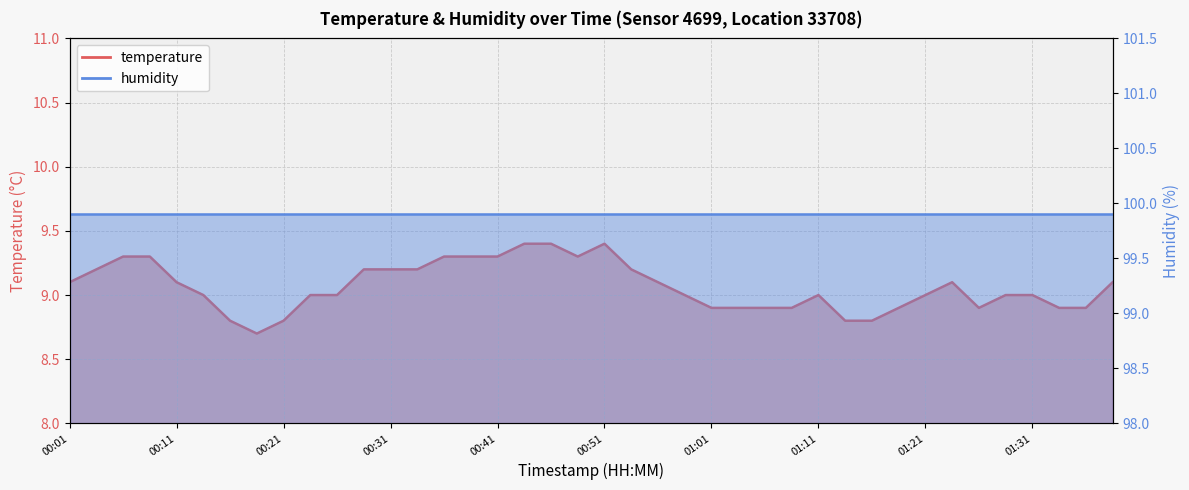

Does the chart have visible grid lines?

Yes